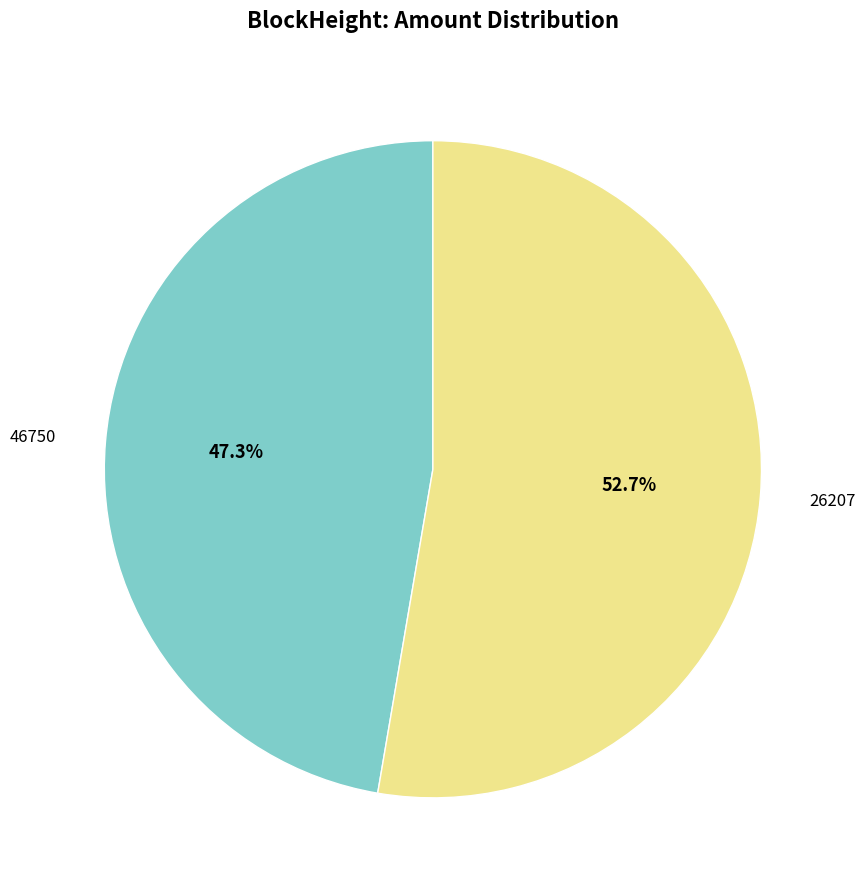

Is there a majority slice in this chart?

Yes